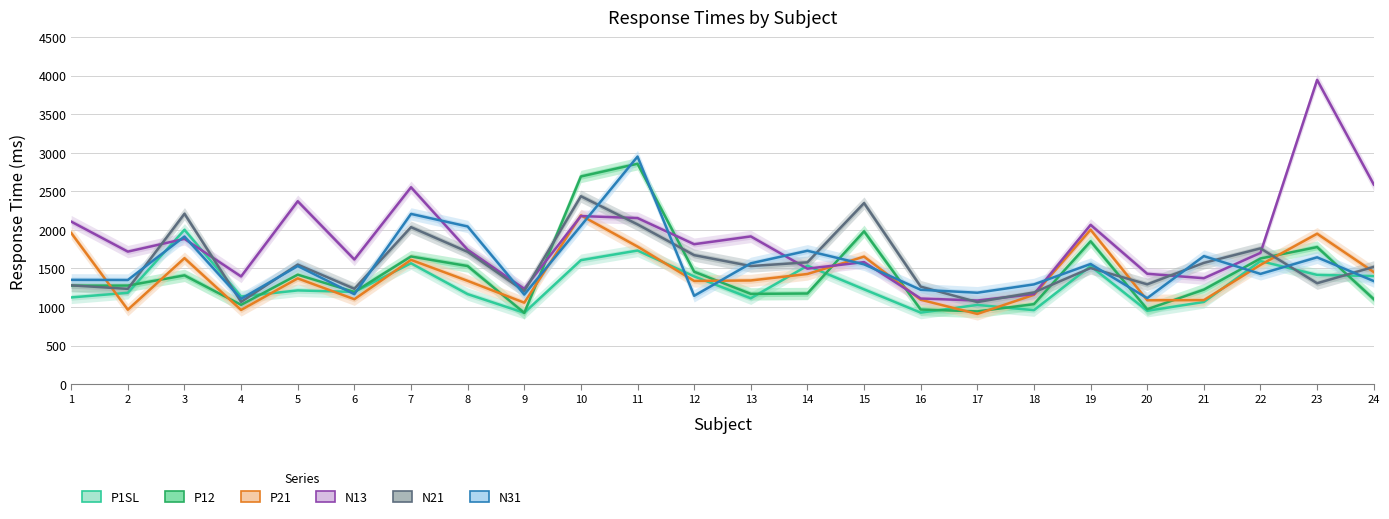

Which has a higher value, 18 or 9?

18